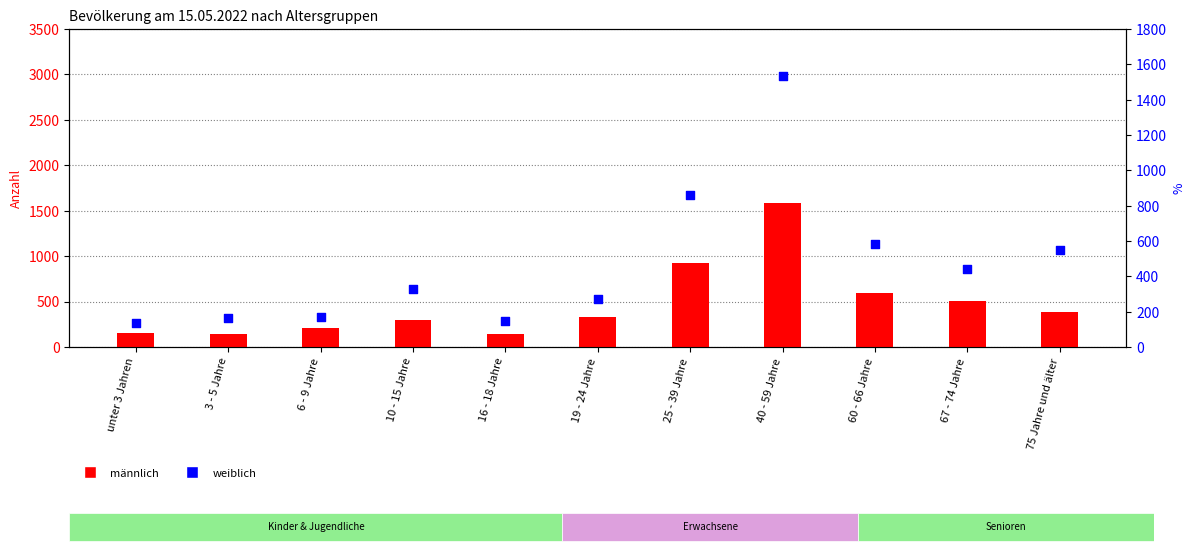

At which category is the sum across all series the highest?

40 - 59 Jahre